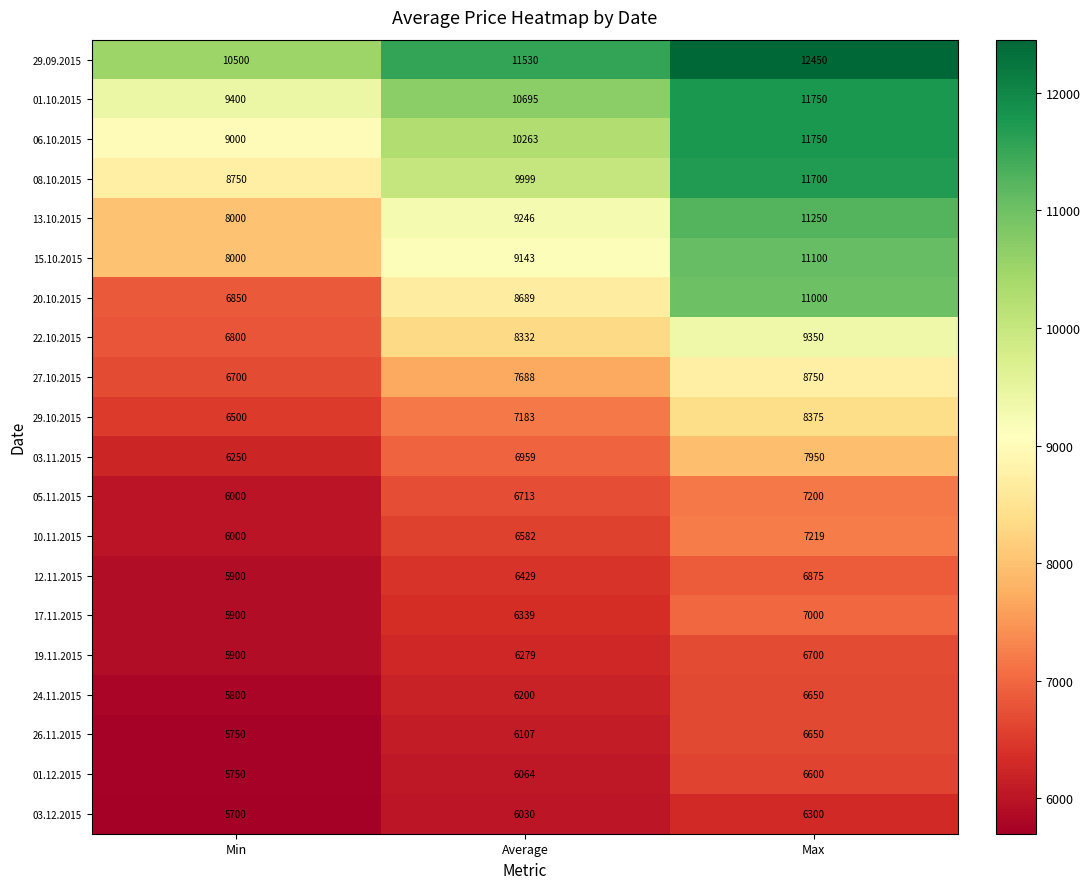

List the labels in order of 26.11.2015 value, smallest first.

Min, Average, Max